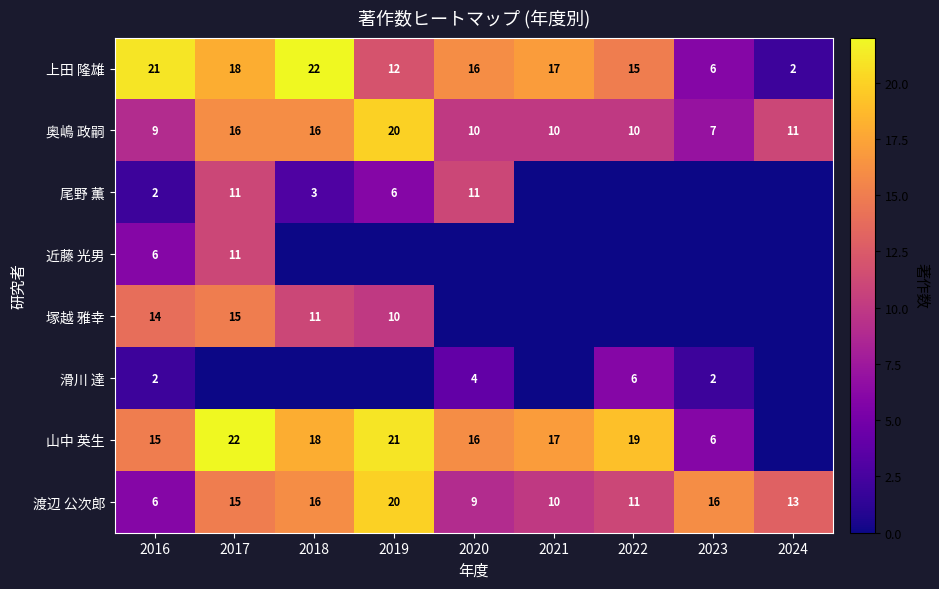

What is the difference between the highest and lowest values at 2016?

19